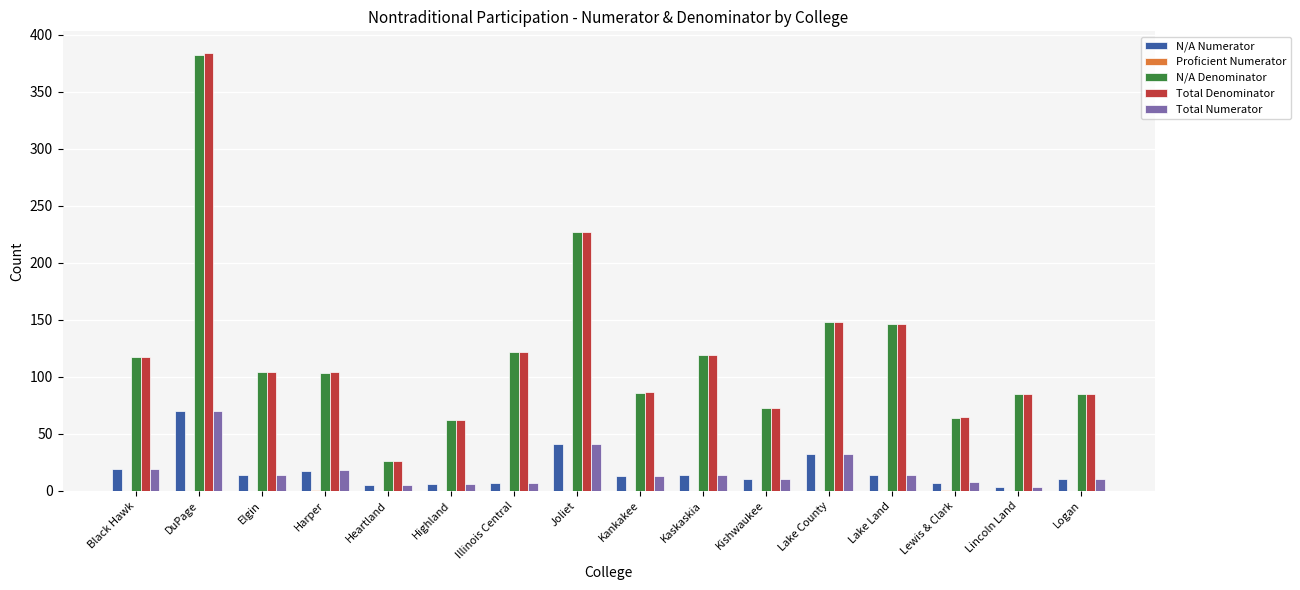

True or false: N/A Denominator has a value of 122 at Illinois Central.

True